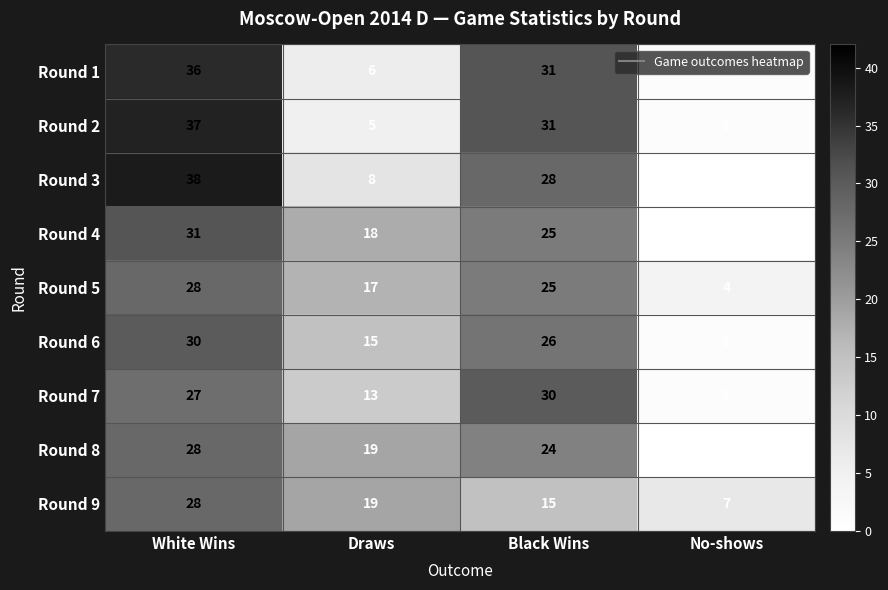

The value of Round 8 at Black Wins is 8. True or false?

False